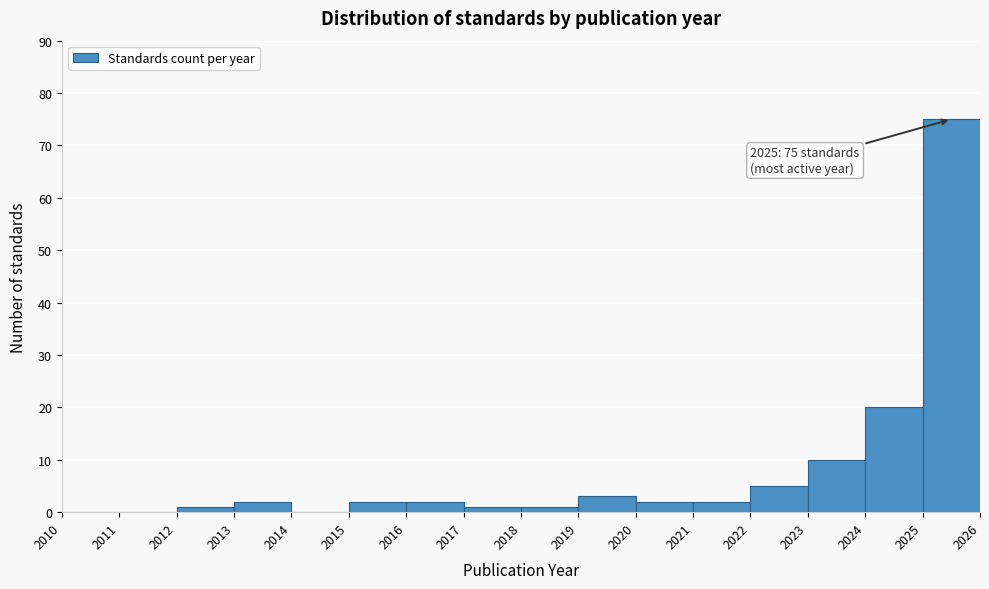

Which range on the x-axis has the tallest bar?

2025 to 2026